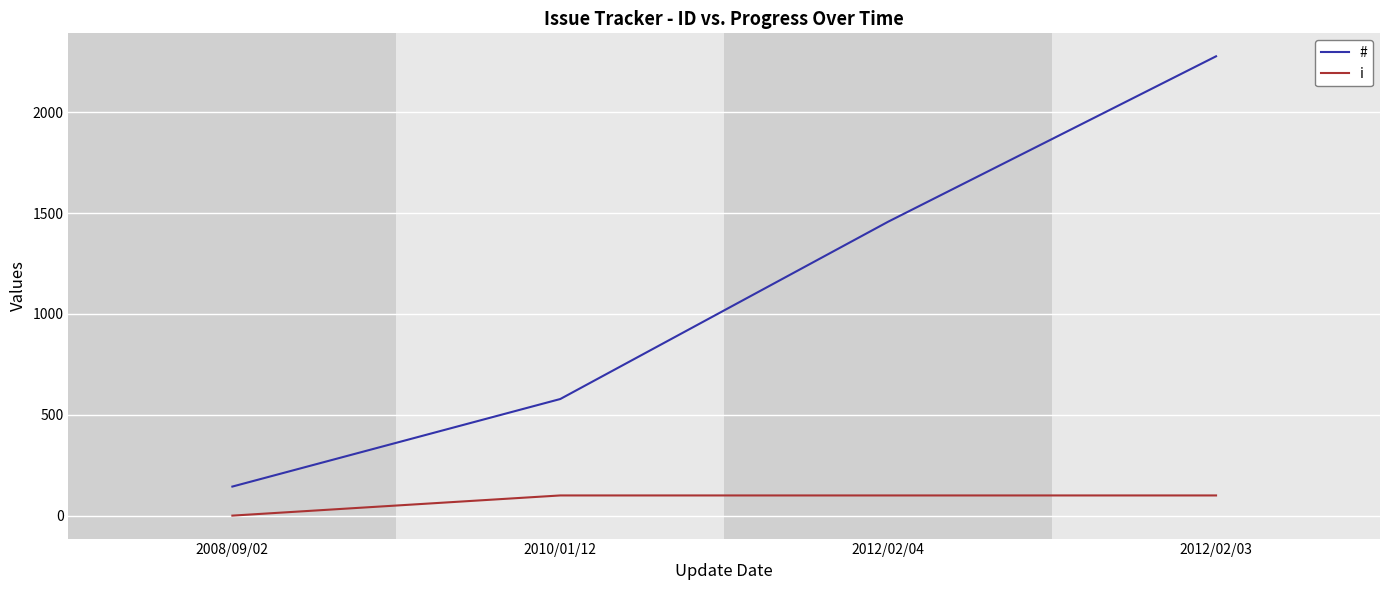

What is the difference between the second highest and minimum values in the # series?

1313